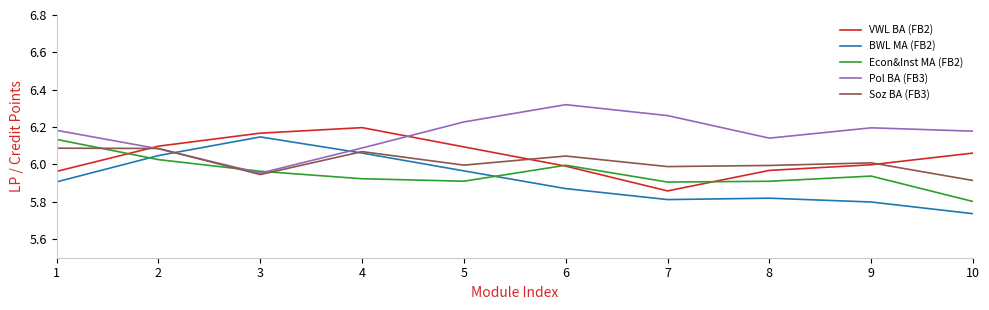

At which category does Soz BA (FB3) reach its first local valley?

3